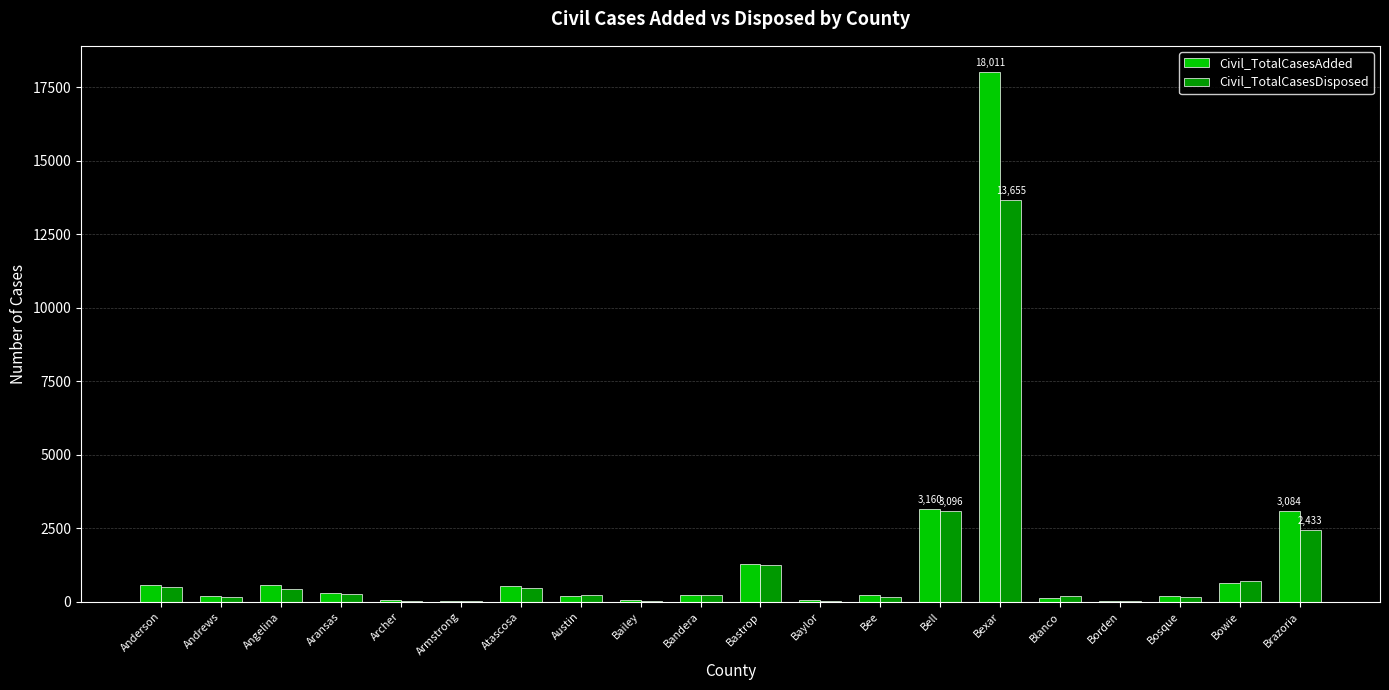

What is the total value across all series at Blanco?

314